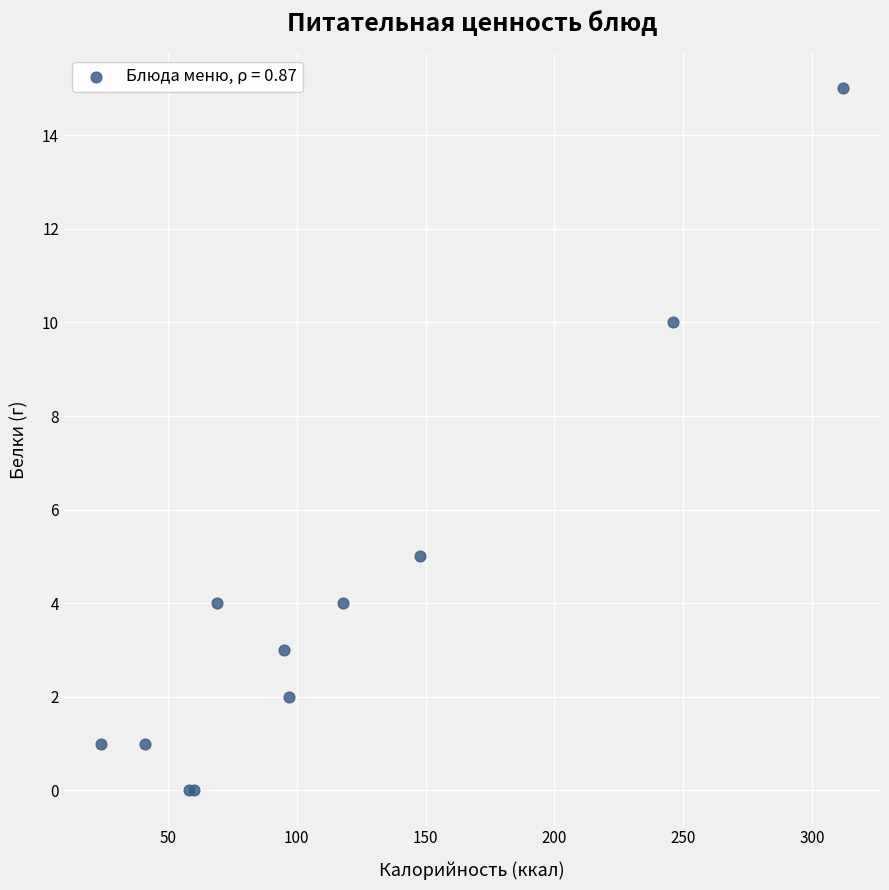

What Y value in the scatter plot is closest to 7?

5